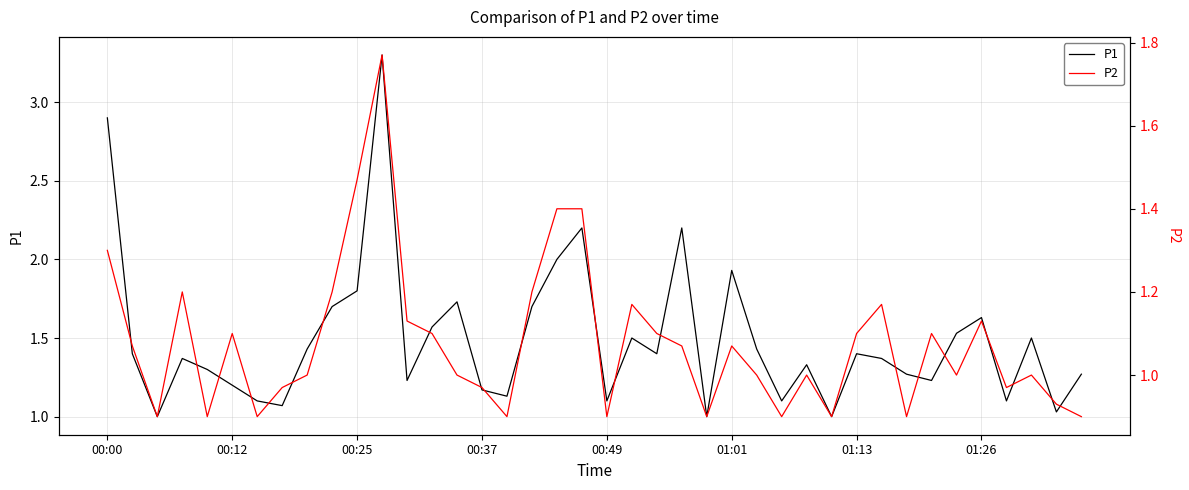

True or false: P1 and P2 intersect in this chart.

False